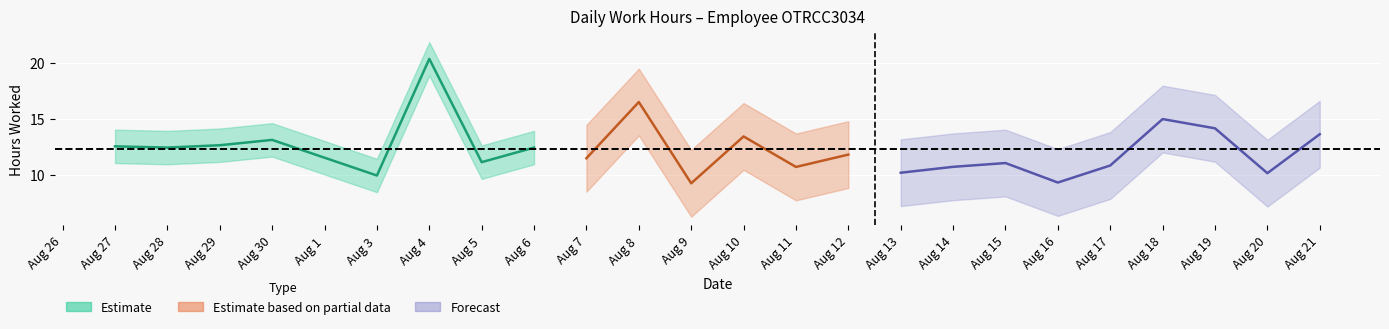

Is this an area chart (filled region under the line)?

No